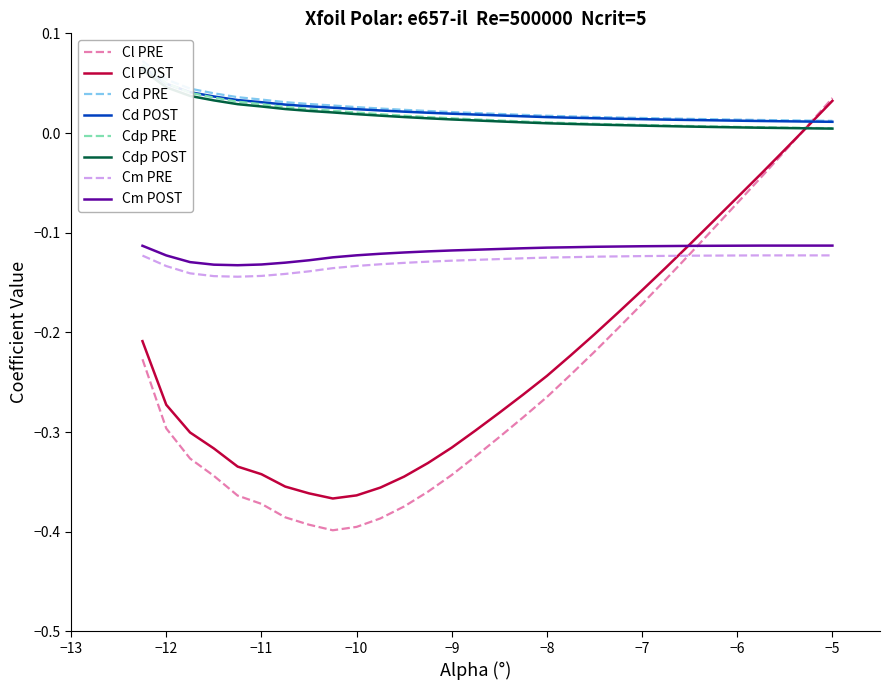

How many times do Cm POST and Cl PRE cross each other?

1